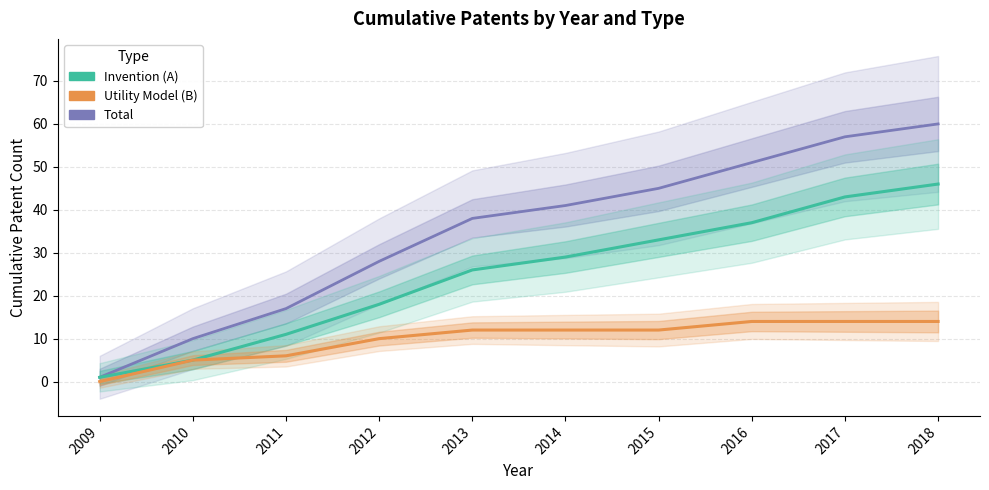

Which series has the widest spread of values?

Total